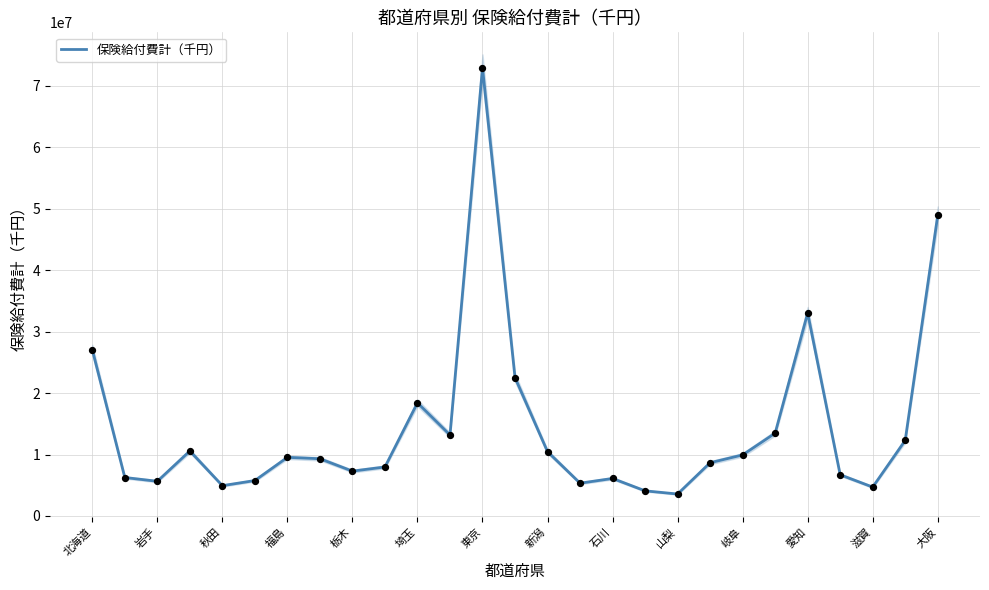

Is it true that 保険給付費計（千円） equals 3508304.5 at 新潟?

False